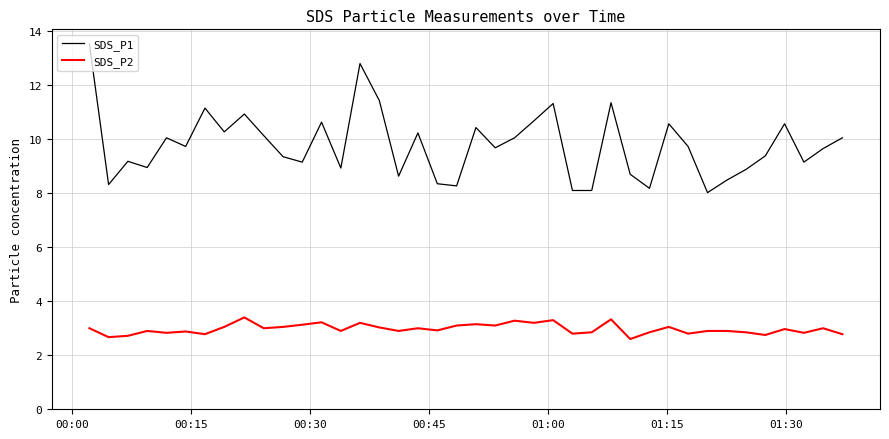

True or false: SDS_P1 and SDS_P2 intersect in this chart.

False